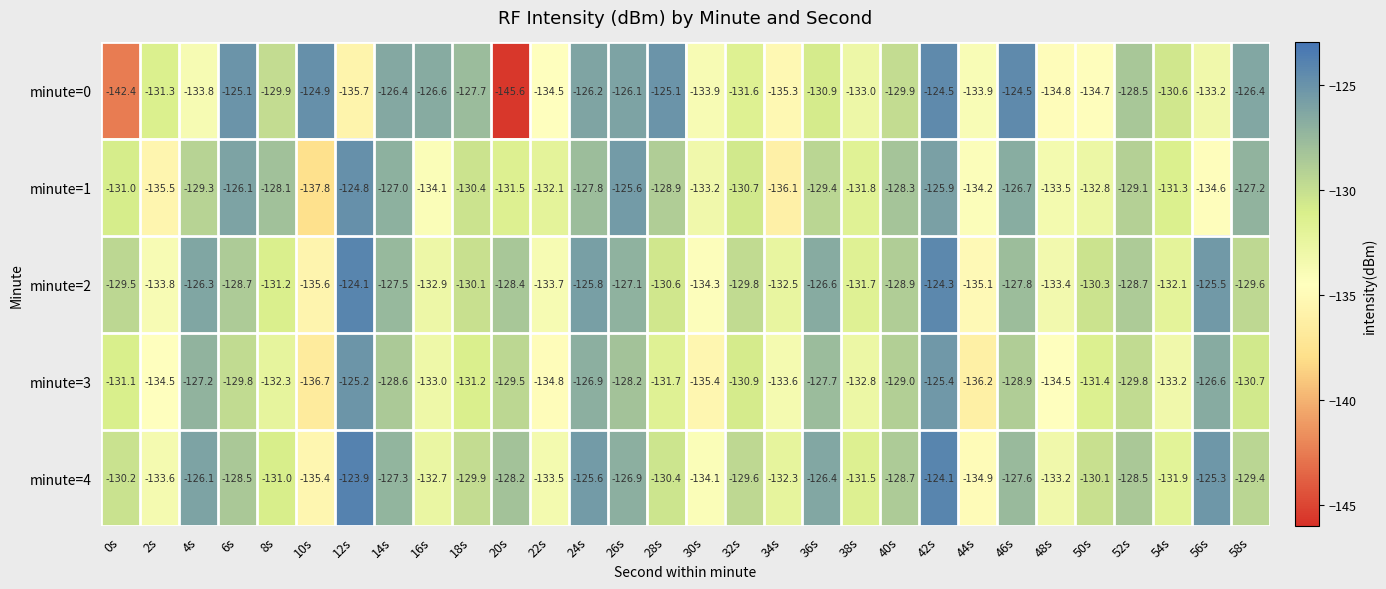

The minute=1 series shows -226.8 at 48s. True or false?

False